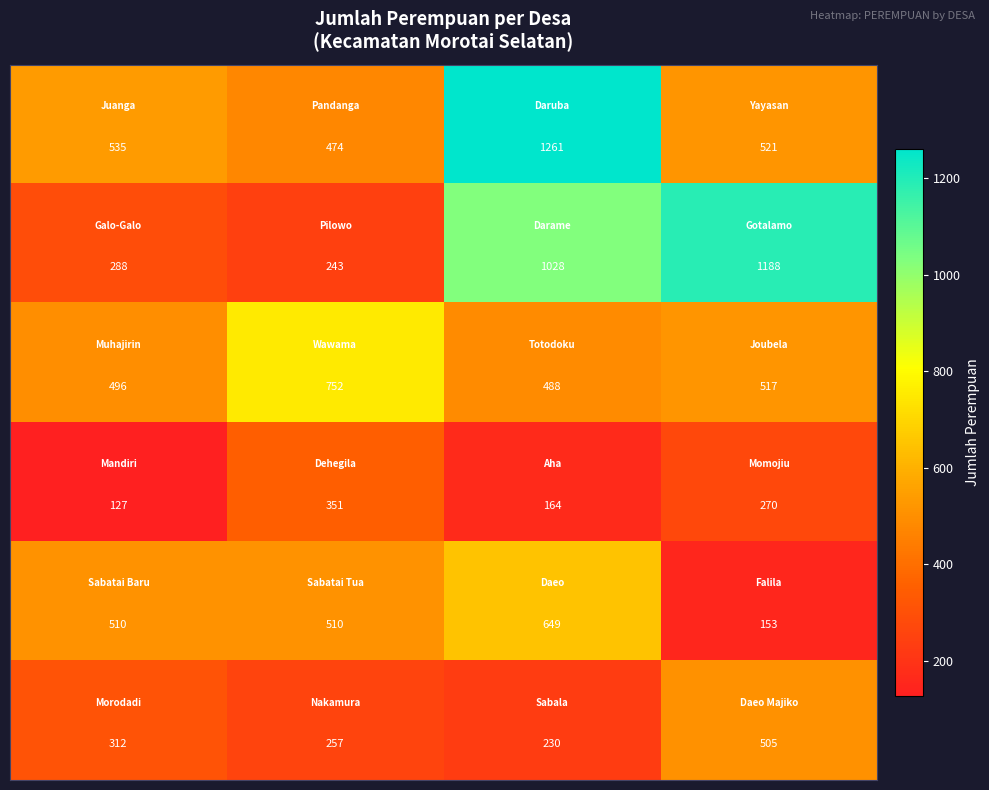

Count the number of data series in this chart.

6